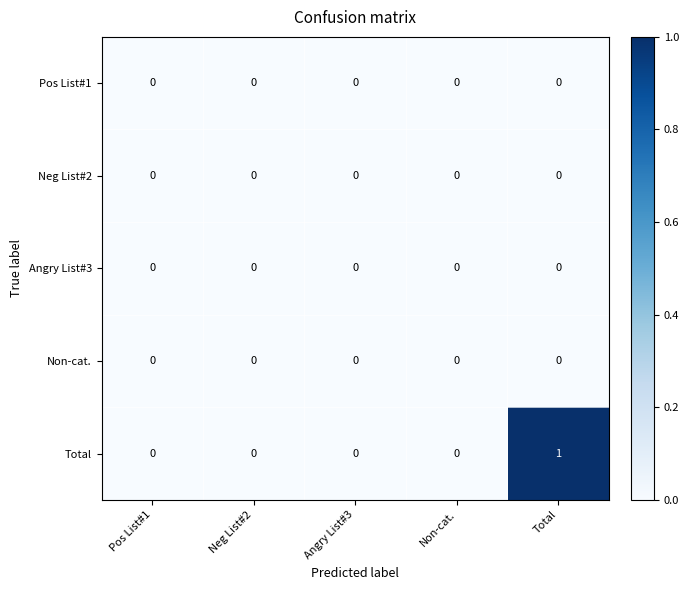

Reading left to right, what are all the values shown in this chart?

Pos List#1: 0	0	0	0	0
Neg List#2: 0	0	0	0	0
Angry List#3: 0	0	0	0	0
Non-cat.: 0	0	0	0	0
Total: 0	0	0	0	1